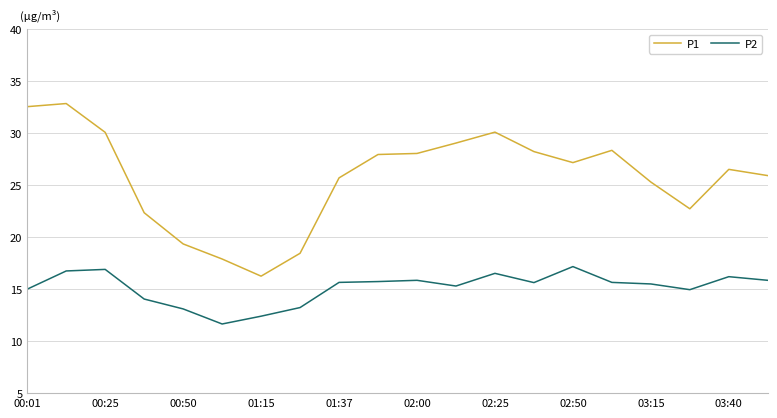

Which series has the widest spread of values?

P1